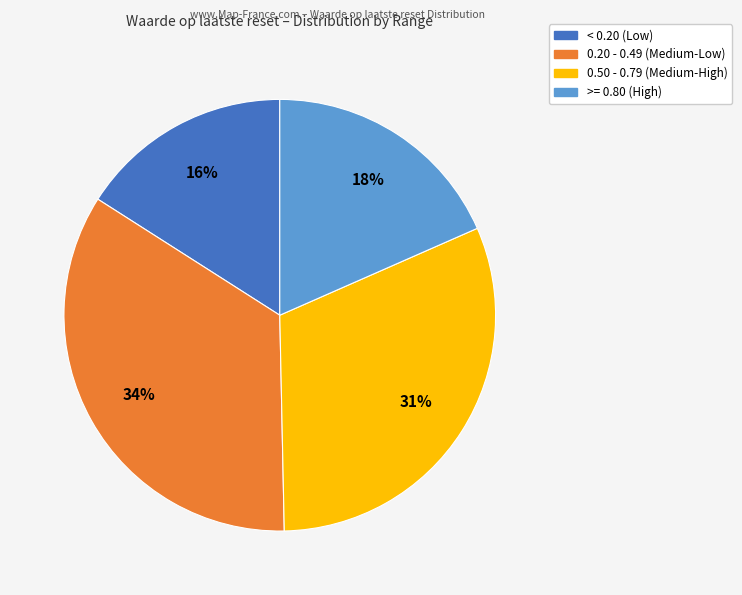

Does any single category account for the majority?

No